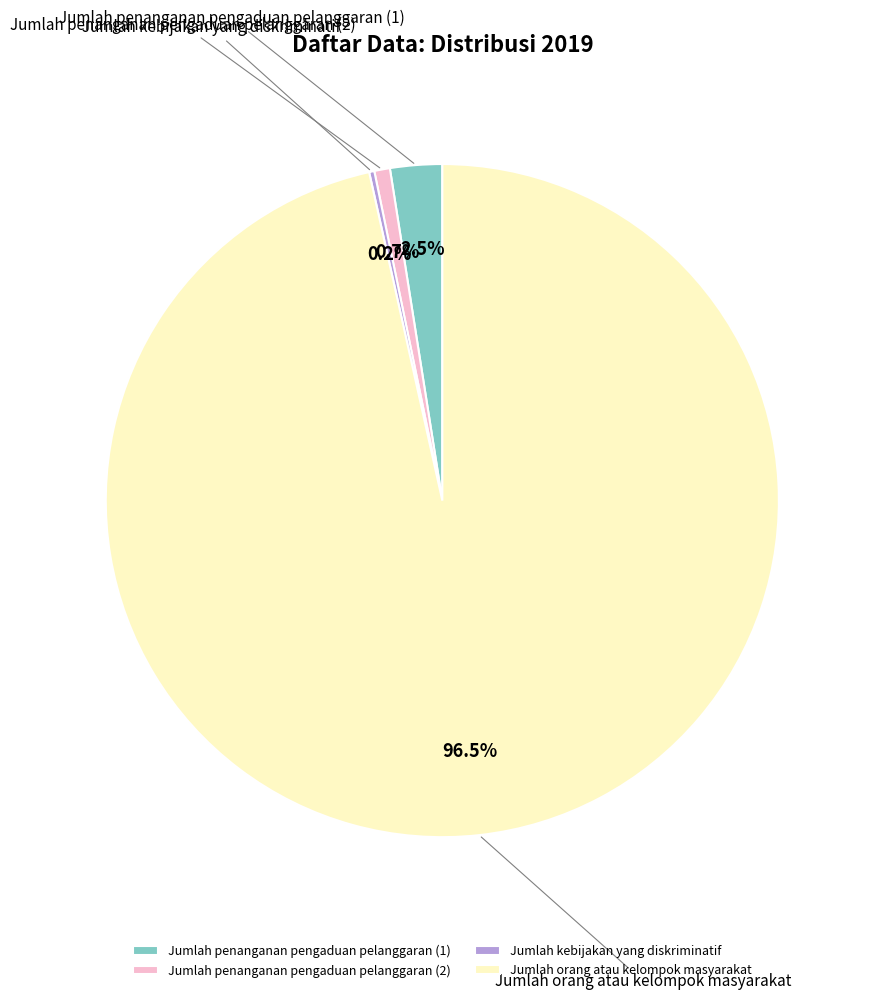

Which category accounts for the majority?

Jumlah orang atau kelompok masyarakat